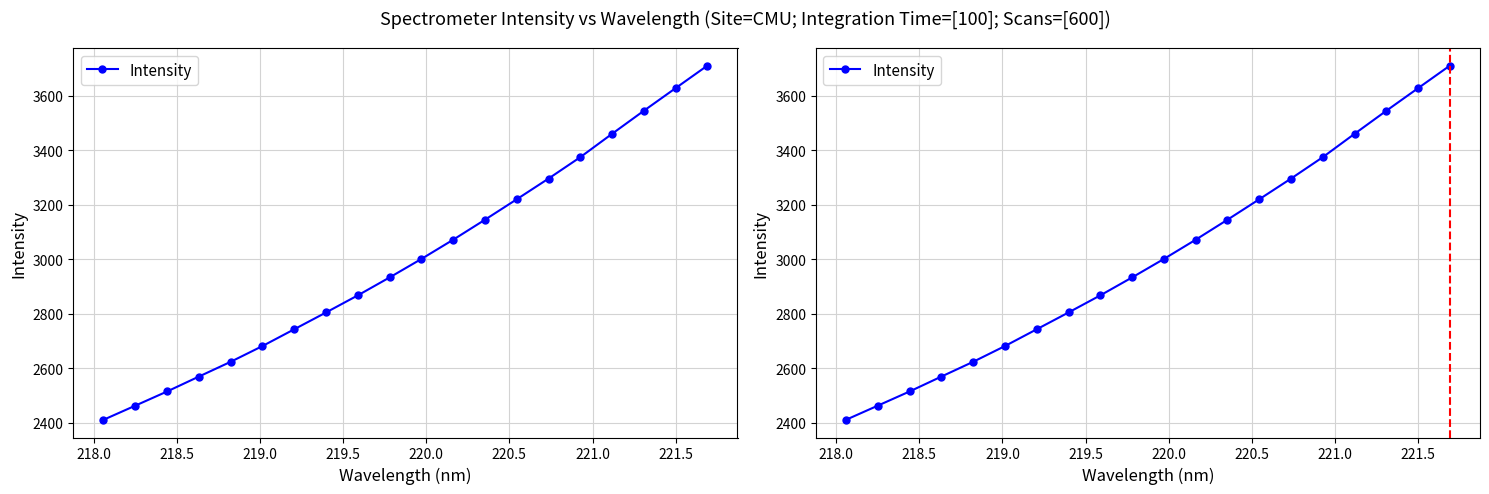

What is the minimum value shown in the chart?

2410.6